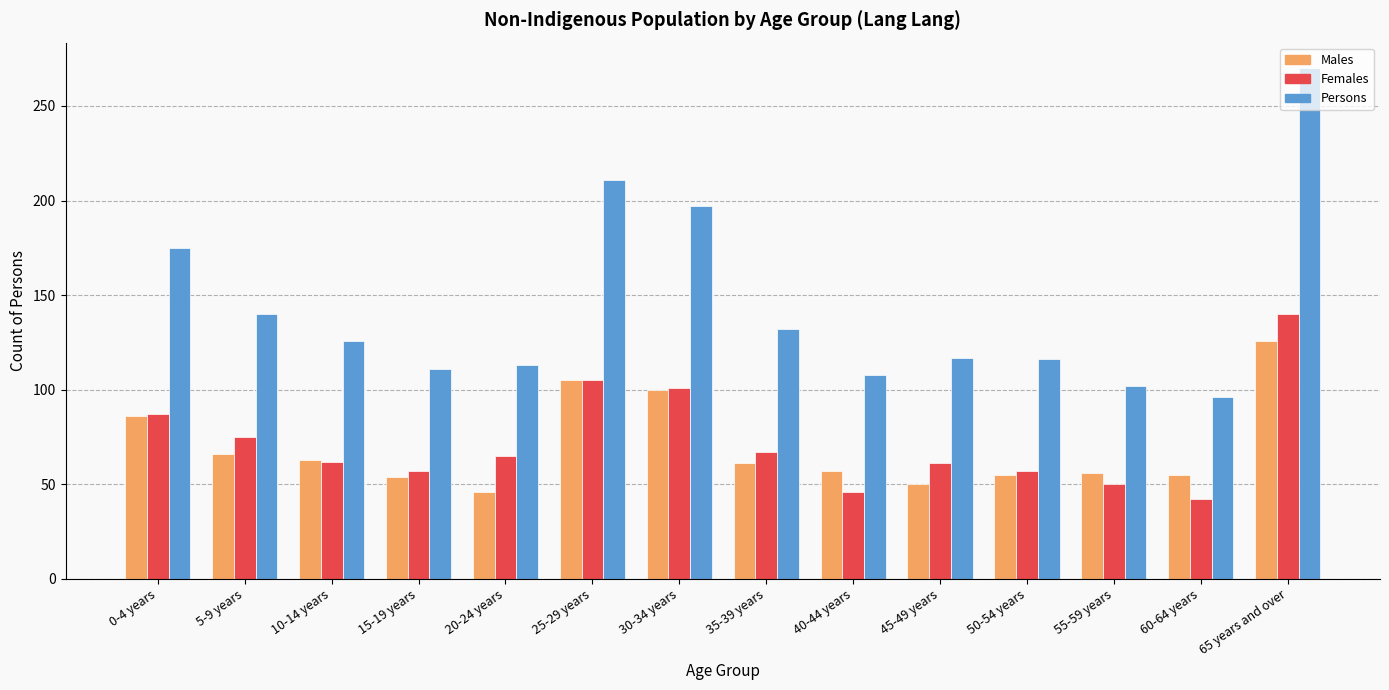

Are the bars horizontal?

No